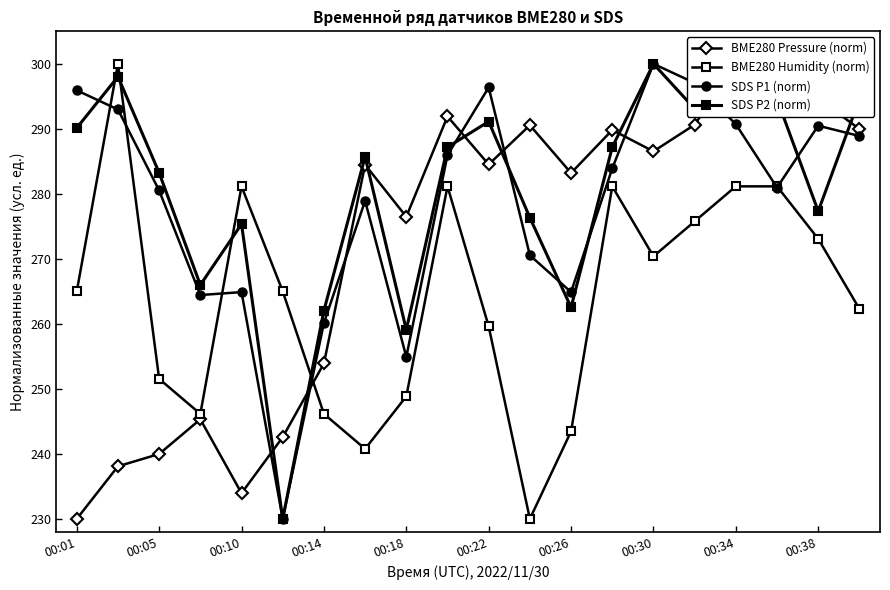

What is the difference between the SDS P2 (norm) values at 13 and 19?

7.4